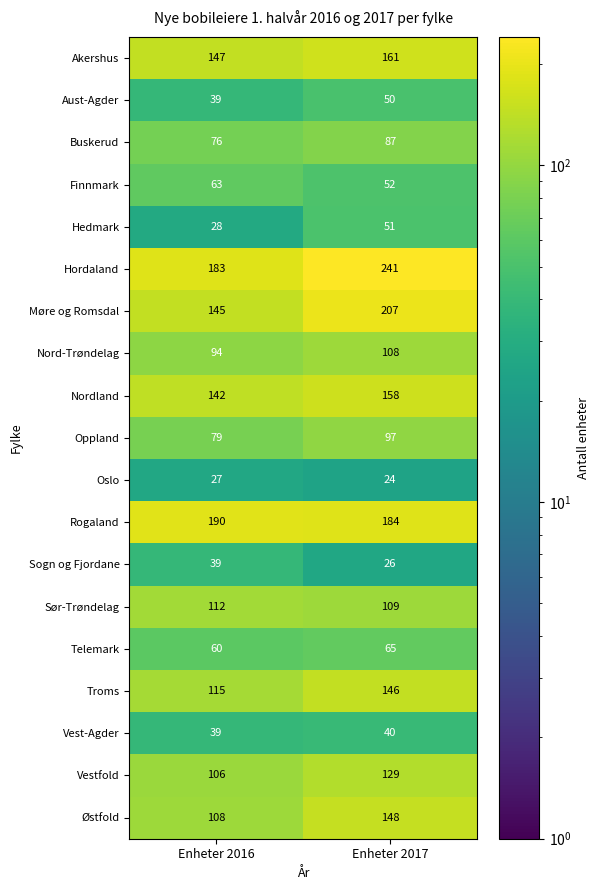

What value does the Vest-Agder series have at Enheter 2017?

40